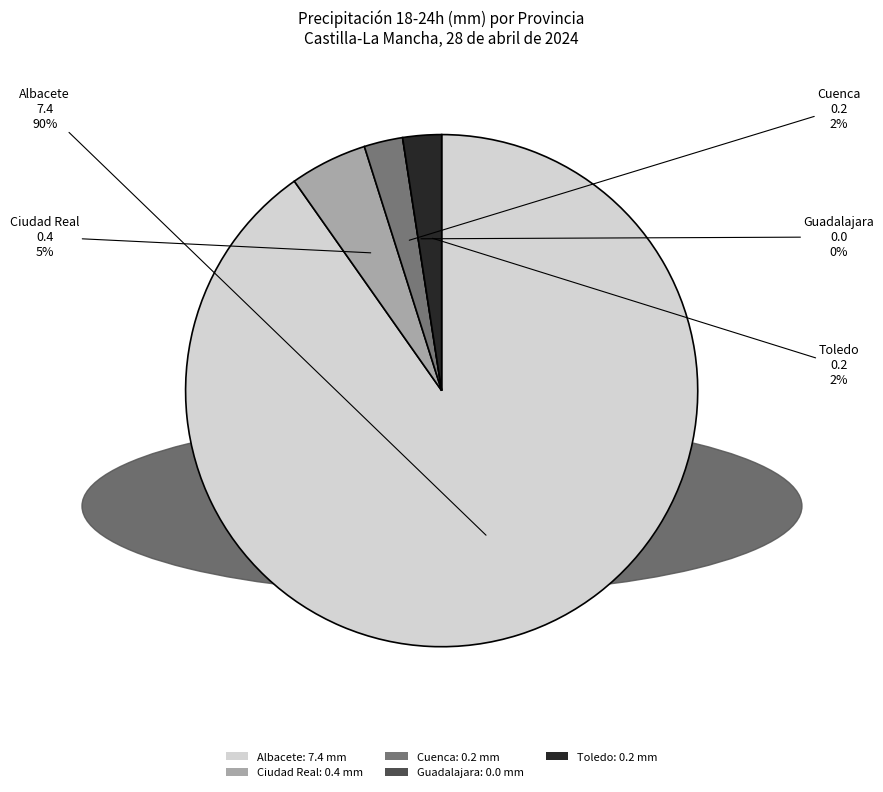

Which category accounts for the majority?

Albacete